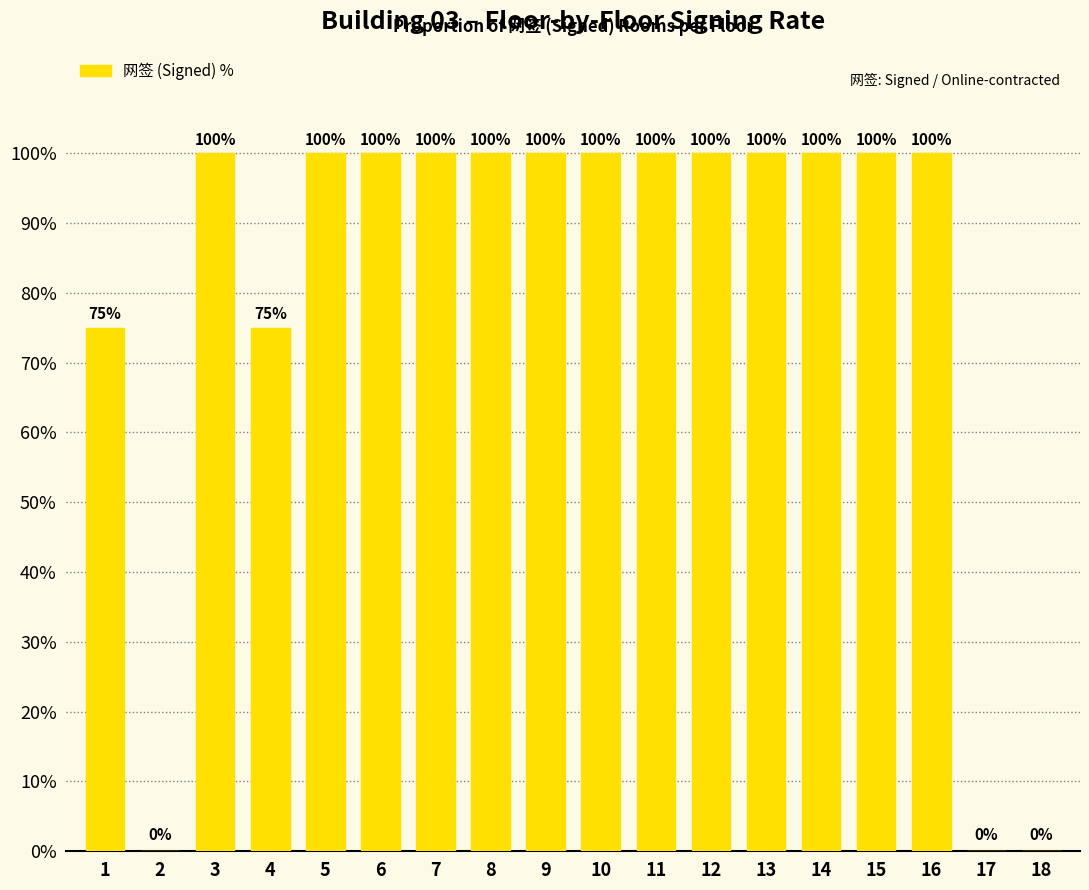

The value at 14 is 32. True or false?

False